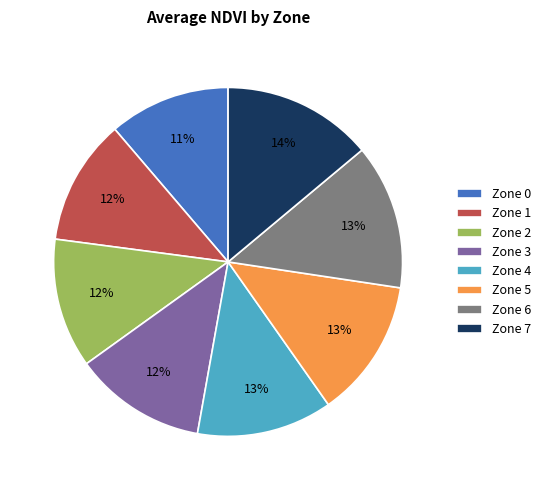

What percentage is the Zone 7 slice, to the nearest percent?

14%